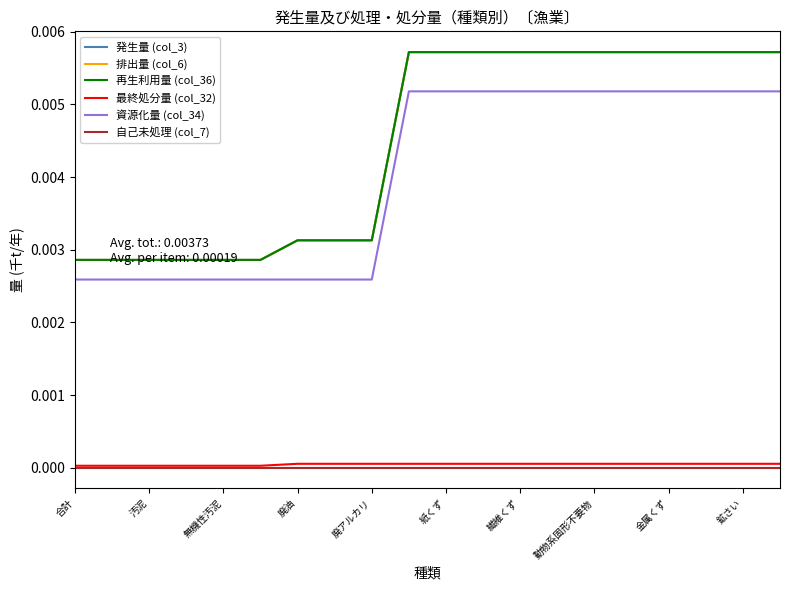

Which series has the largest total across all categories?

発生量 (col_3)